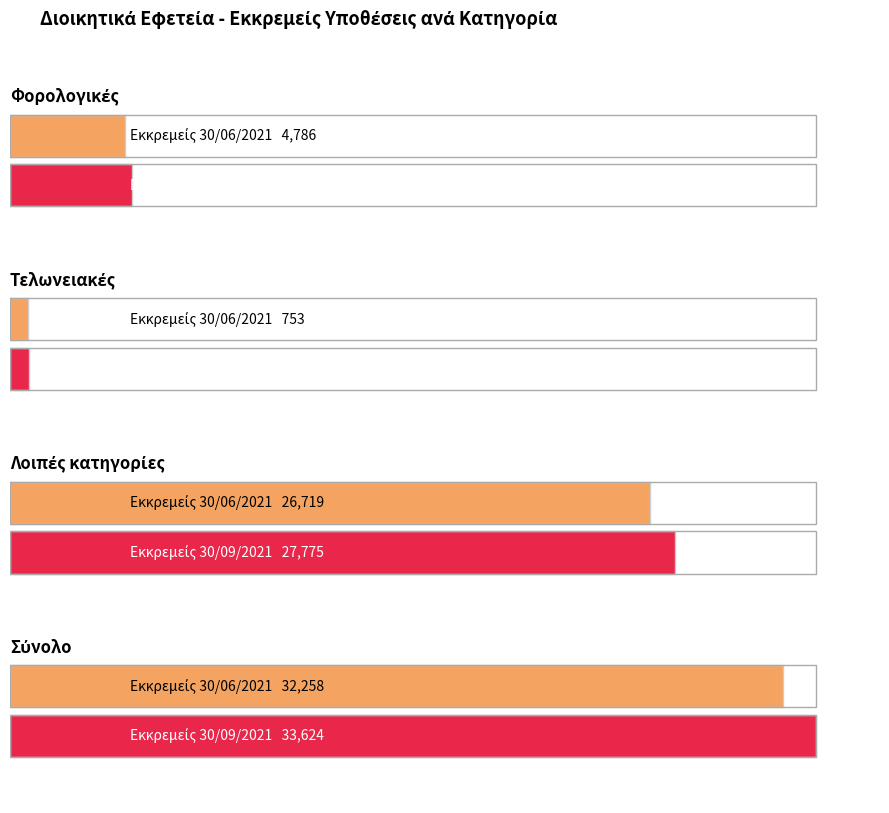

What is the difference between the maximum and second lowest values in the Εκκρεμείς υποθέσεις στις 30/09/2021 series?

28549